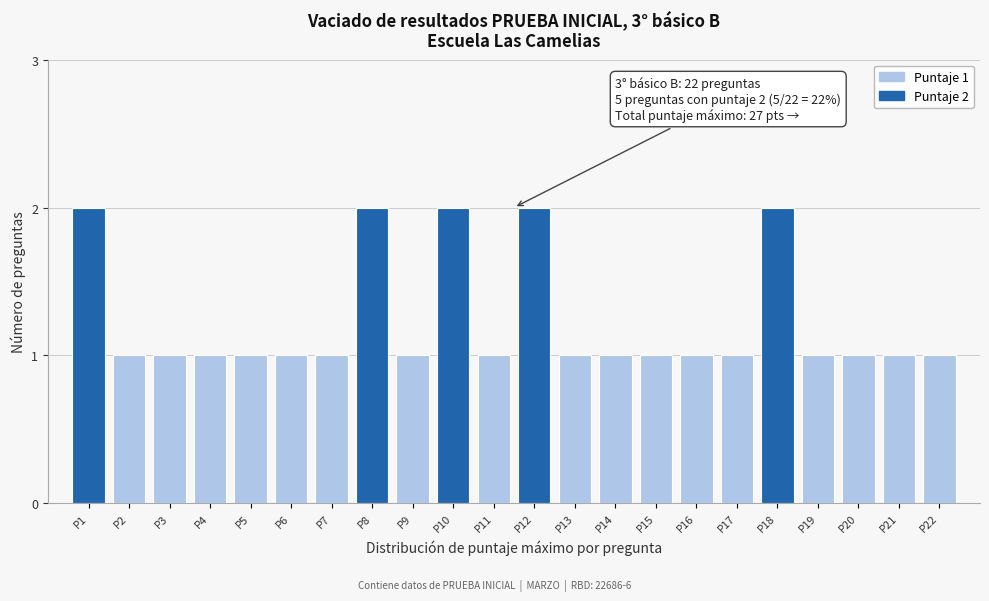

Reading left to right, what are all the values shown in this chart?

P1=2	P2=1	P3=1	P4=1	P5=1	P6=1	P7=1	P8=2	P9=1	P10=2	P11=1	P12=2	P13=1	P14=1	P15=1	P16=1	P17=1	P18=2	P19=1	P20=1	P21=1	P22=1